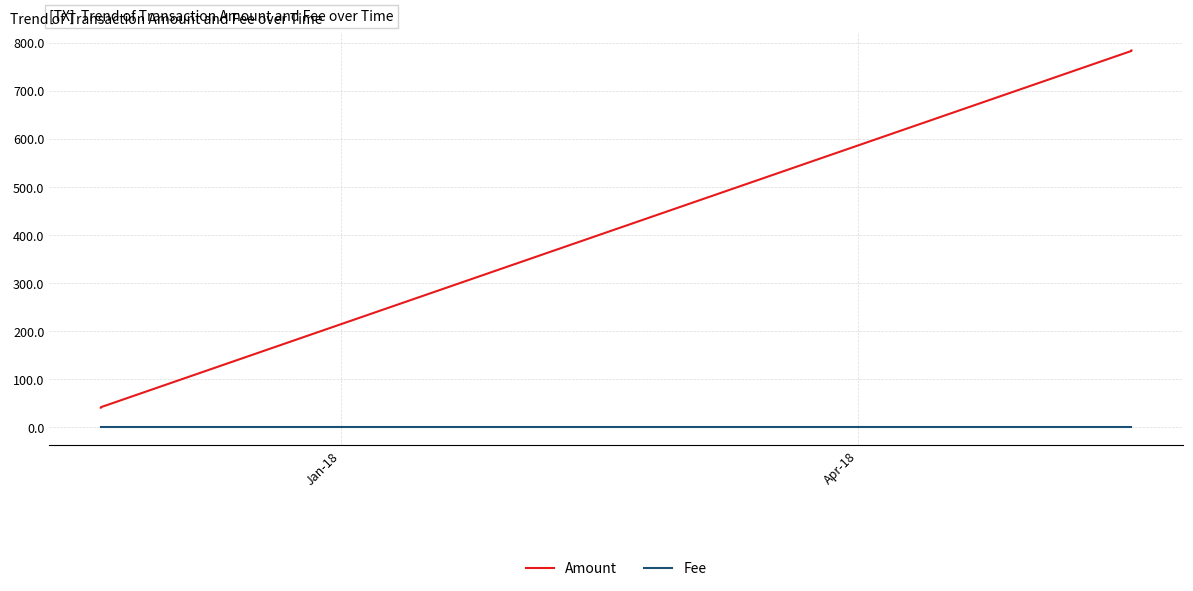

What is the average value of the Fee series?

1.0